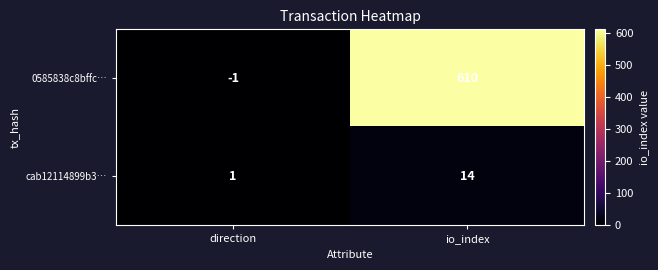

What is the difference between the cab12114899b3… values at io_index and direction?

13